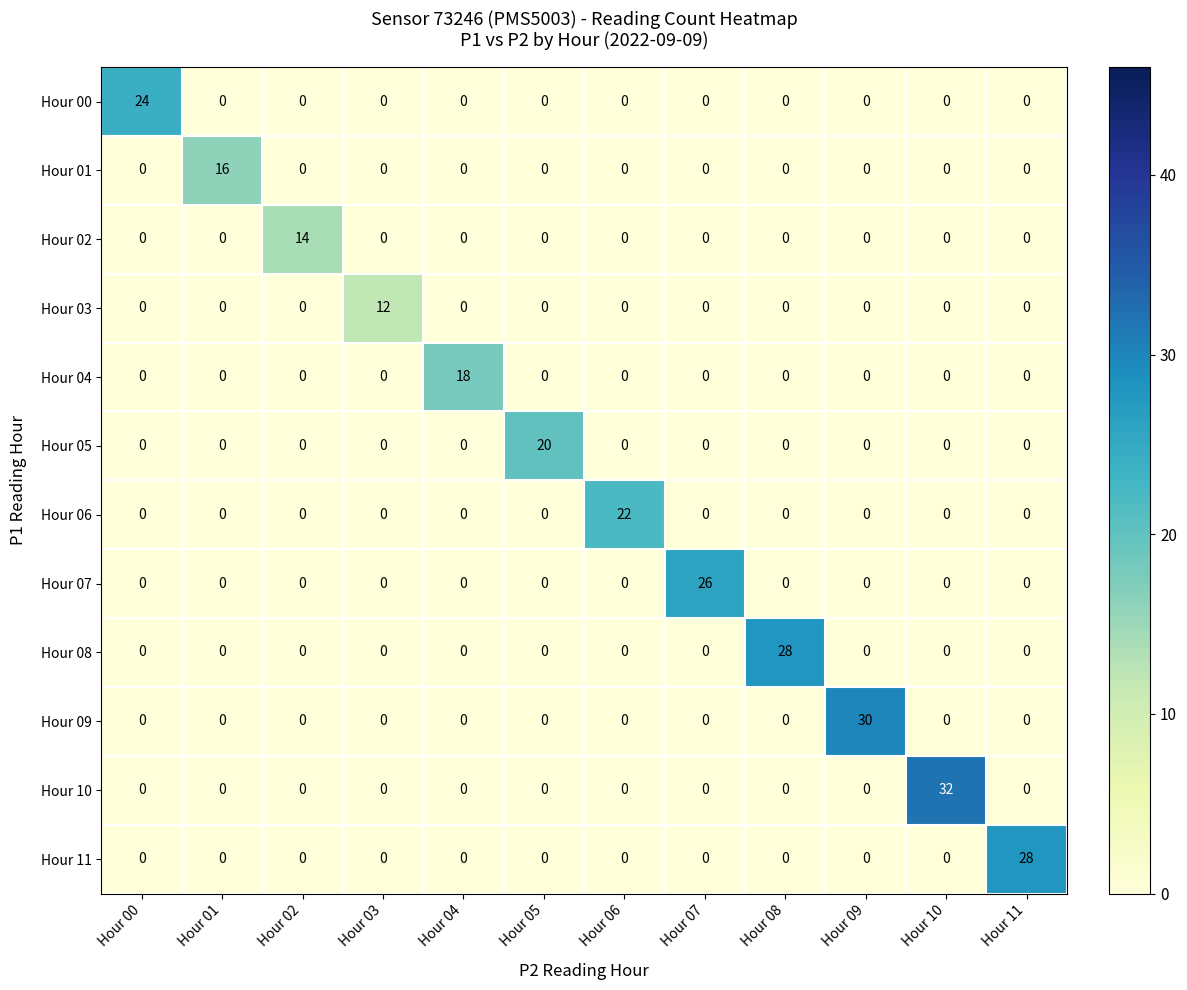

What is the total value across all series at Hour 05?

20